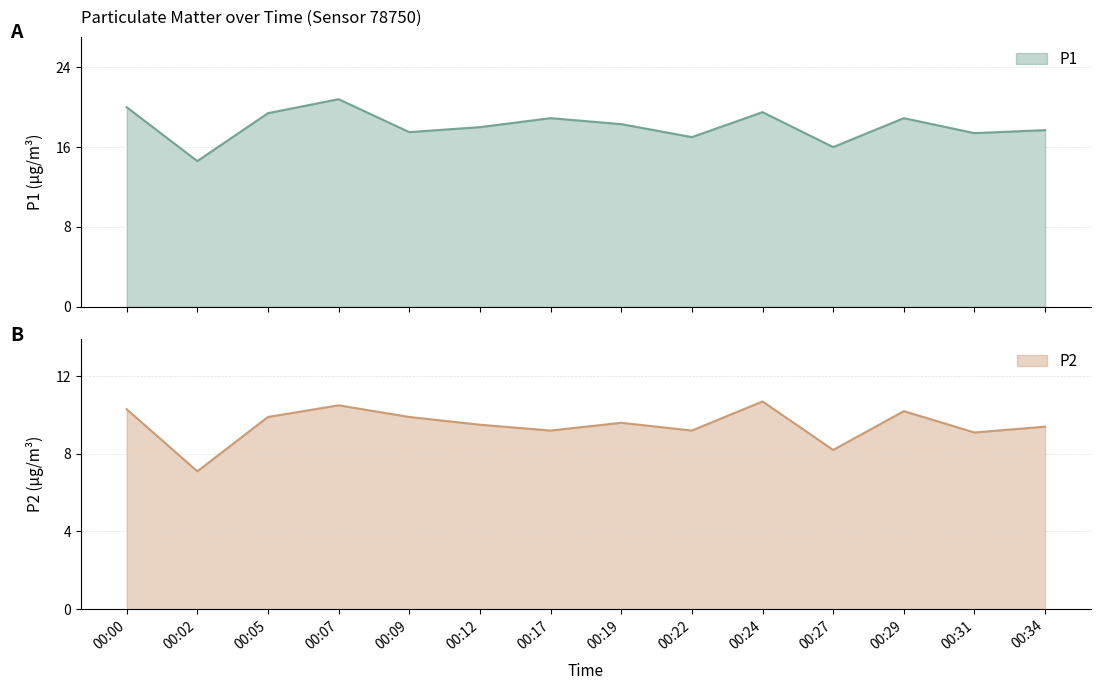

Reading left to right, transcribe all the data shown in this chart.

P1: 00:00=20.0	00:02=14.6	00:05=19.4	00:07=20.8	00:09=17.5	00:12=18.0	00:17=18.9	00:19=18.3	00:22=17.0	00:24=19.5	00:27=16.0	00:29=18.9	00:31=17.4	00:34=17.7
P2: 00:00=10.3	00:02=7.1	00:05=9.9	00:07=10.5	00:09=9.9	00:12=9.5	00:17=9.2	00:19=9.6	00:22=9.2	00:24=10.7	00:27=8.2	00:29=10.2	00:31=9.1	00:34=9.4